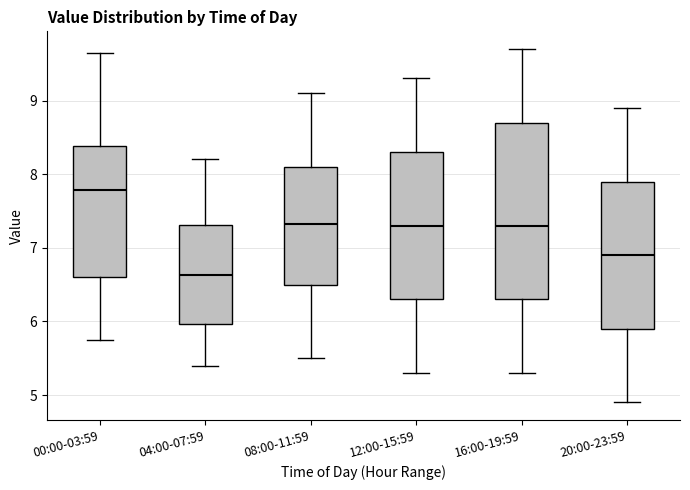

Where does the lower whisker of the box for 08:00-11:59 end on the y-axis? The values are not printed on the chart, so give them approximately, as read against the axis.

5.5